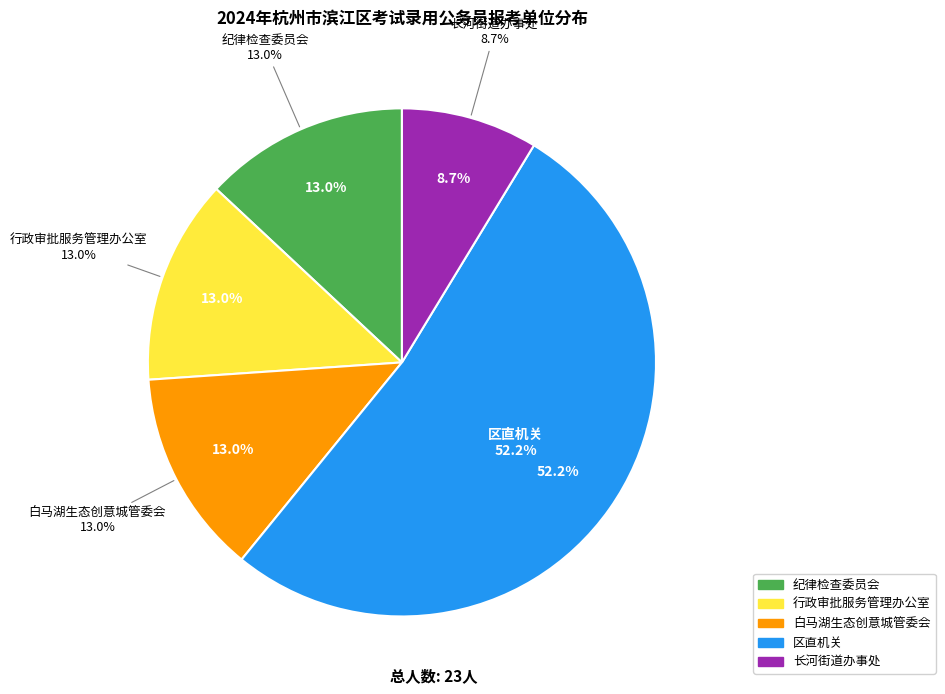

To the nearest percent, what percentage of the pie is 杭州白马湖生态创意城管委会?

13%